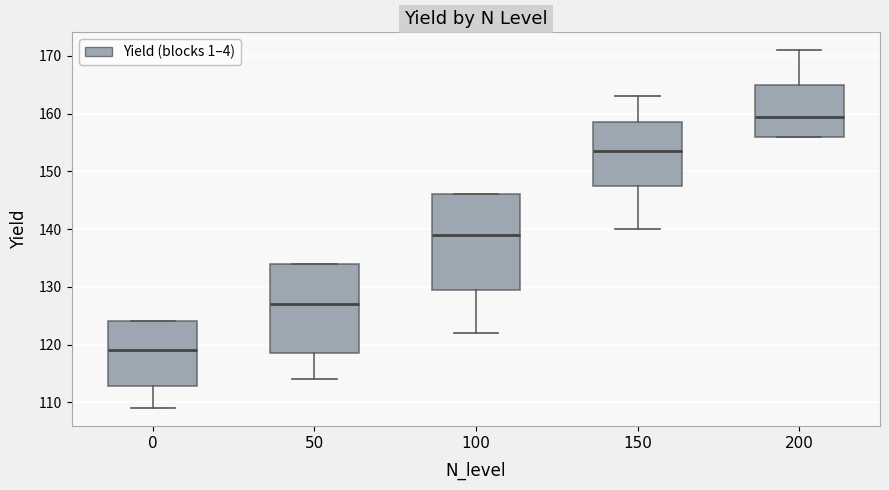

Reading left to right, read every box against the y-axis: the position of its median line, the range the box covers, and the ends of its whiskers. The values are not printed on the chart, so give them approximately, as read against the axis.

0: median 119, box 113 to 124, whiskers 109 to 124
50: median 127, box 119 to 134, whiskers 114 to 134
100: median 139, box 130 to 146, whiskers 122 to 146
150: median 154, box 148 to 159, whiskers 140 to 163
200: median 160, box 156 to 165, whiskers 156 to 171